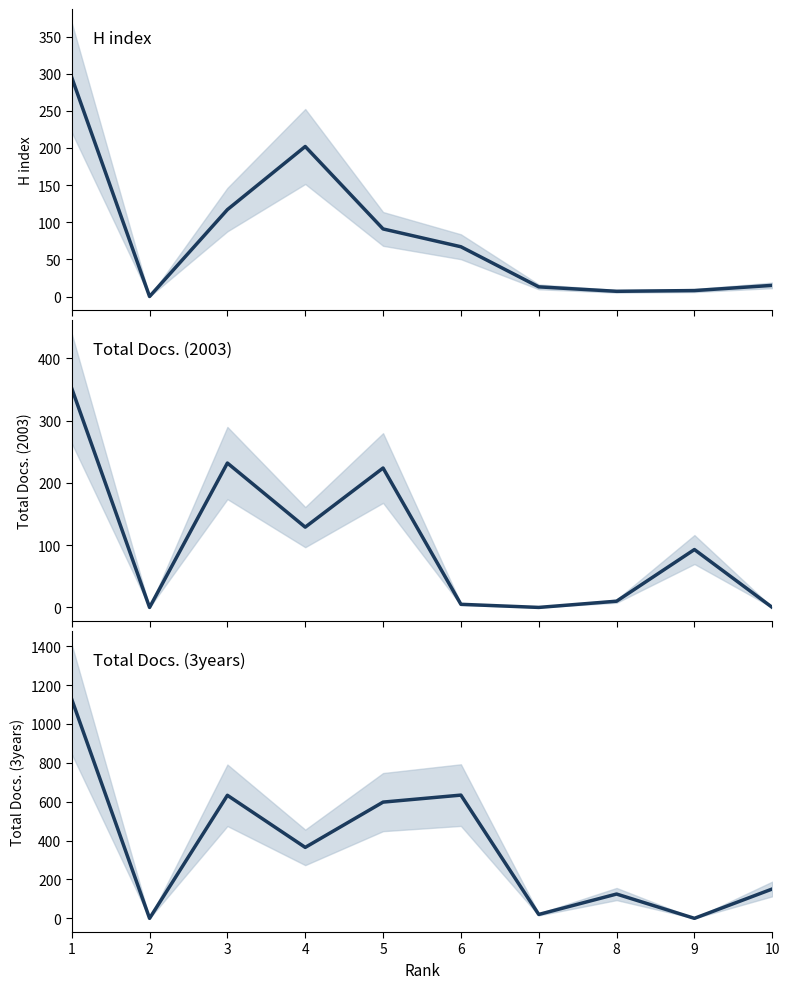

True or false: H index and Total Docs. (3years) cross at least once.

True